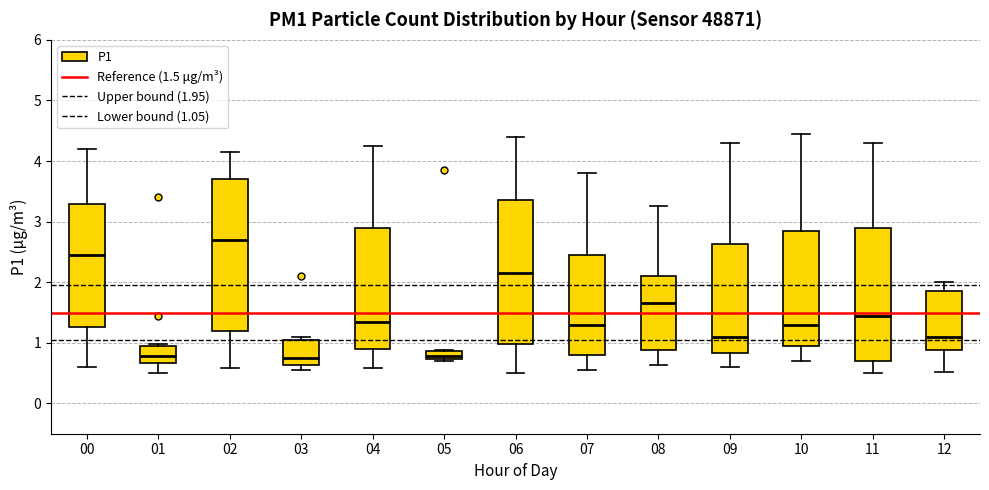

Comparing the boxes themselves (not the whiskers), which one is the tallest?

02